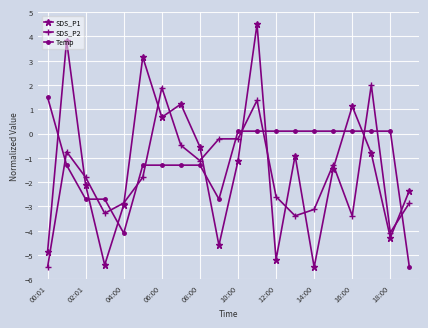

What is the maximum value for Temp?

1.5